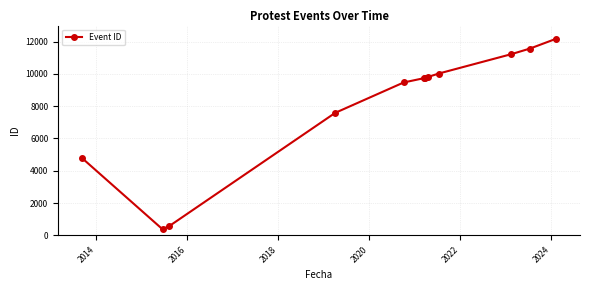

What is the minimum value shown in the chart?

375